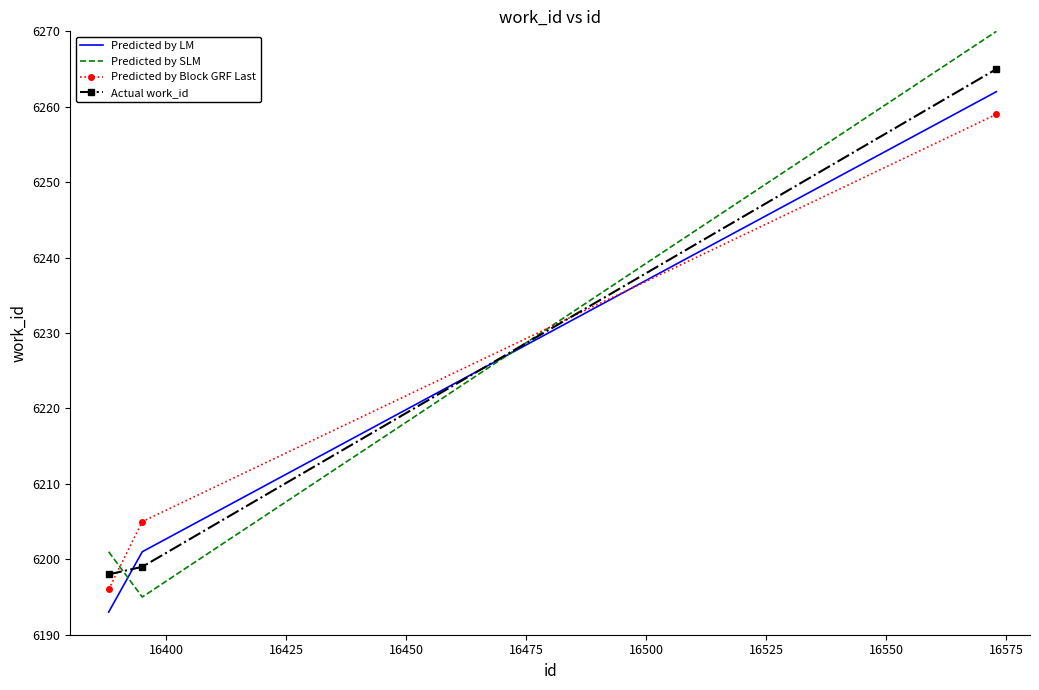

Which series has the widest spread of values?

Predicted by SLM